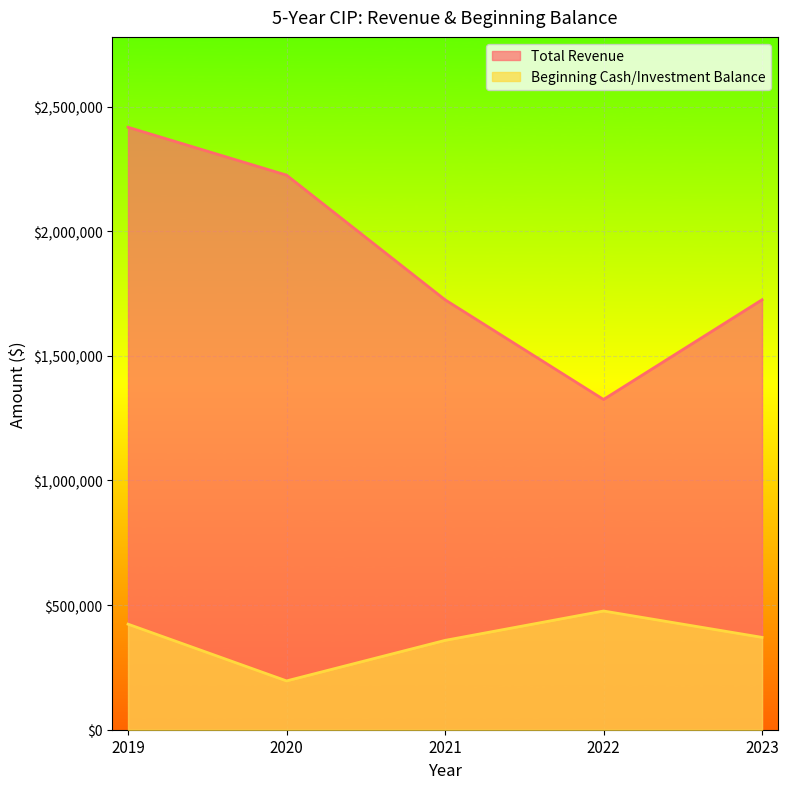

At which label does Beginning Cash/Investment Balance first exceed 370533?

2019